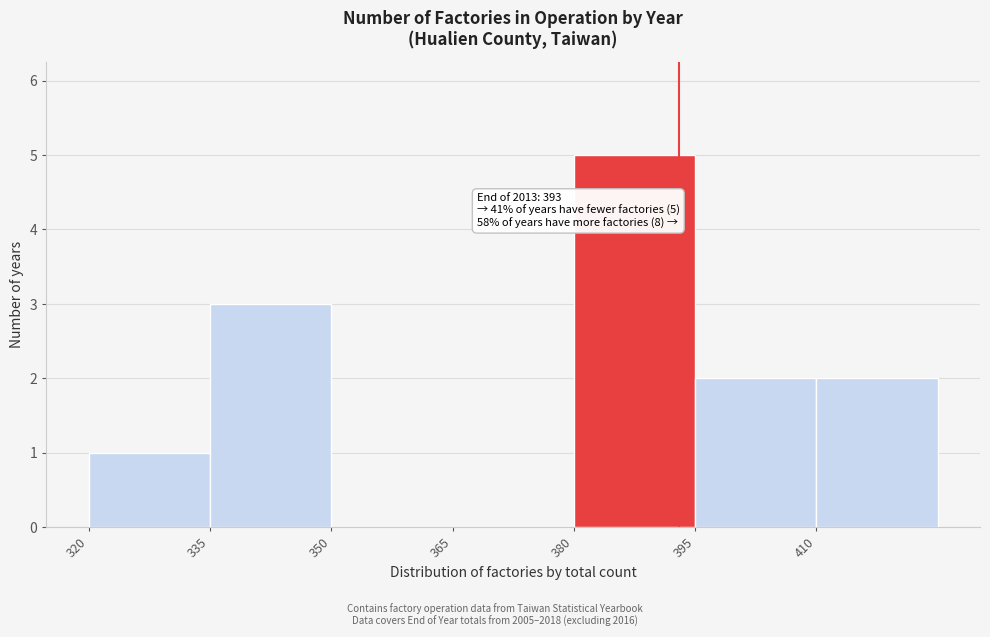

Over which range of the x-axis is the bar tallest?

380 to 395